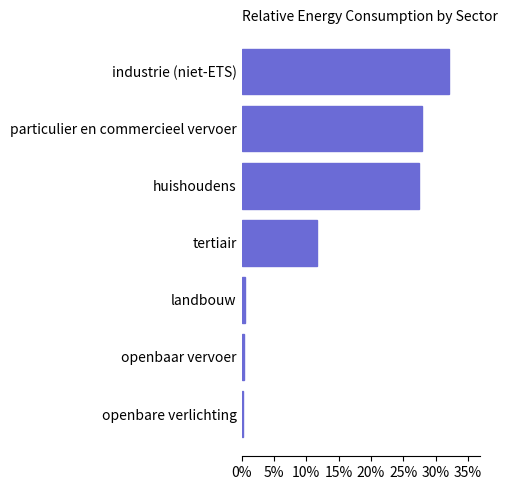

What is the greatest value displayed?

0.3